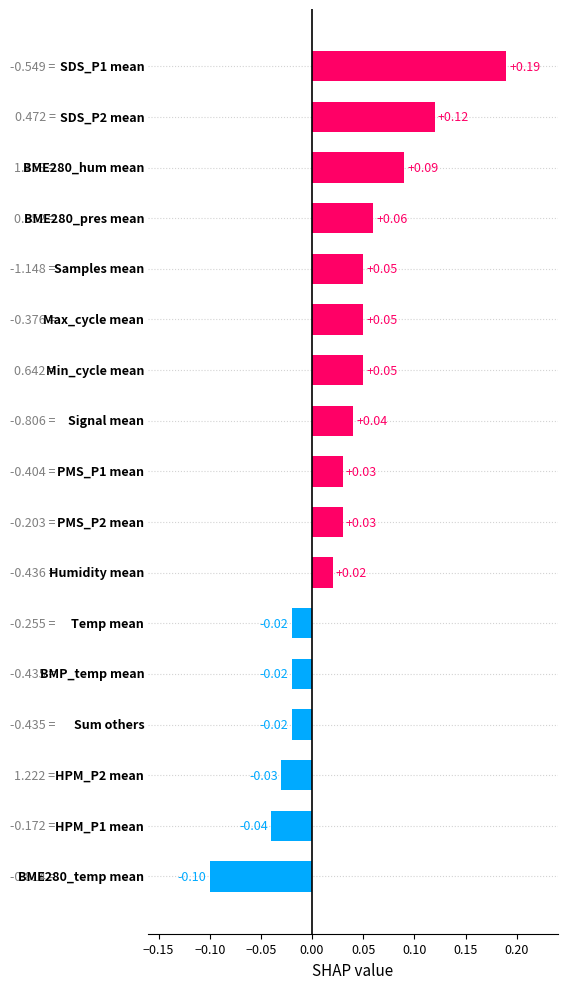

What is the difference between the maximum and minimum values?

0.3